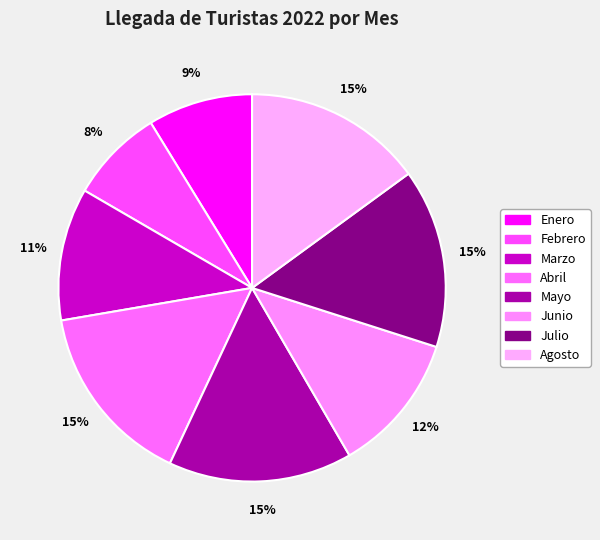

The Julio slice represents 15% of the pie. True or false?

True